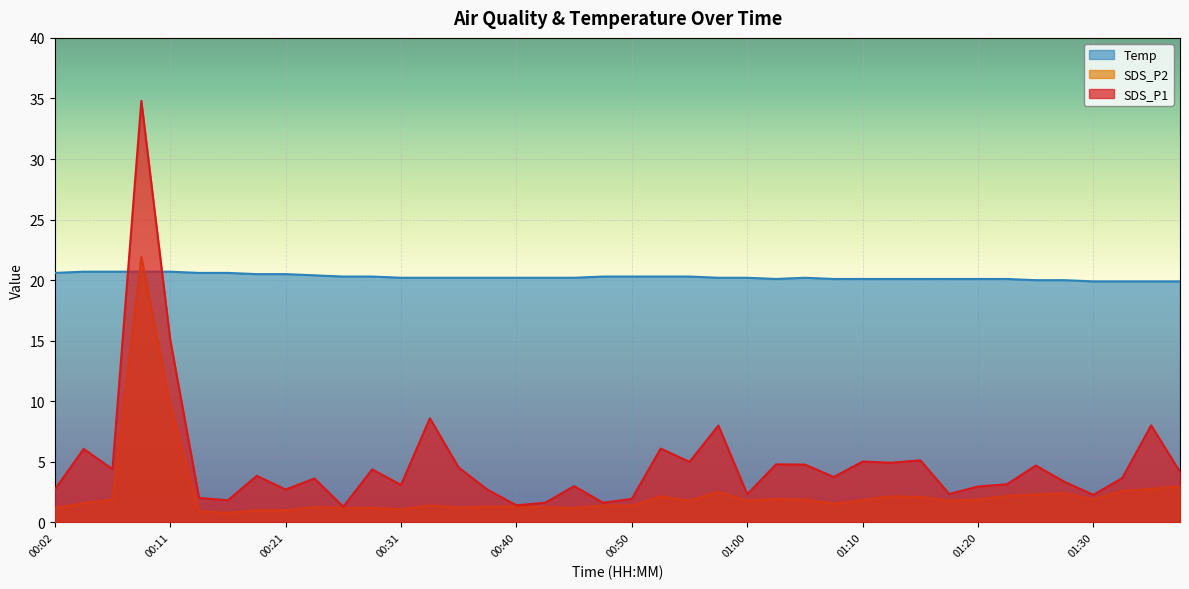

Count the number of categories in the chart.

40